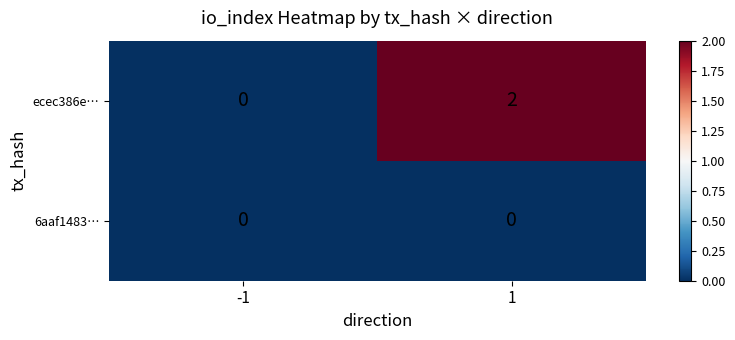

Which series has the largest total across all categories?

ecec386e…